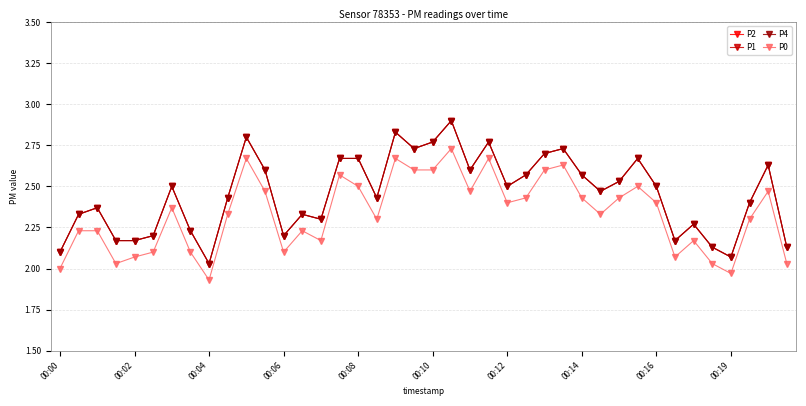

What is the label of the 32nd point from the left?

31